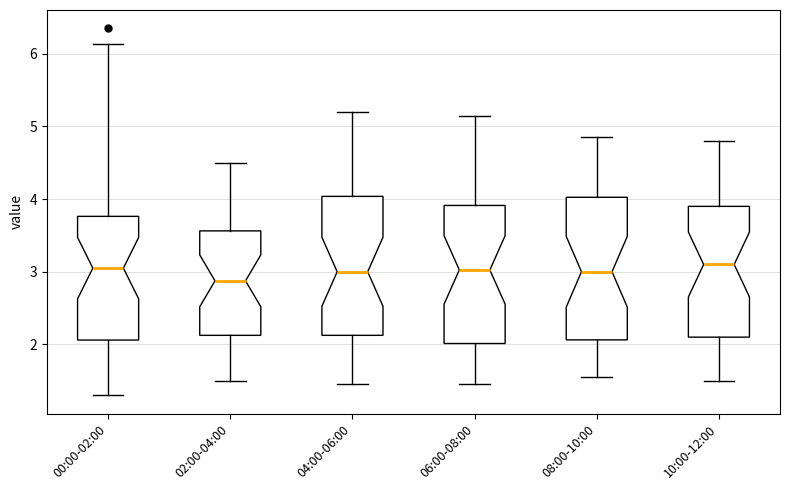

Reading left to right, read every box against the y-axis: the position of its median line, the range the box covers, and the ends of its whiskers. The values are not printed on the chart, so give them approximately, as read against the axis.

00:00-02:00: median 3.1, box 2.1 to 3.8, whiskers 1.3 to 6.1
02:00-04:00: median 2.9, box 2.1 to 3.6, whiskers 1.5 to 4.5
04:00-06:00: median 3.0, box 2.1 to 4.0, whiskers 1.5 to 5.2
06:00-08:00: median 3.0, box 2.0 to 3.9, whiskers 1.5 to 5.2
08:00-10:00: median 3.0, box 2.1 to 4.0, whiskers 1.6 to 4.9
10:00-12:00: median 3.1, box 2.1 to 3.9, whiskers 1.5 to 4.8